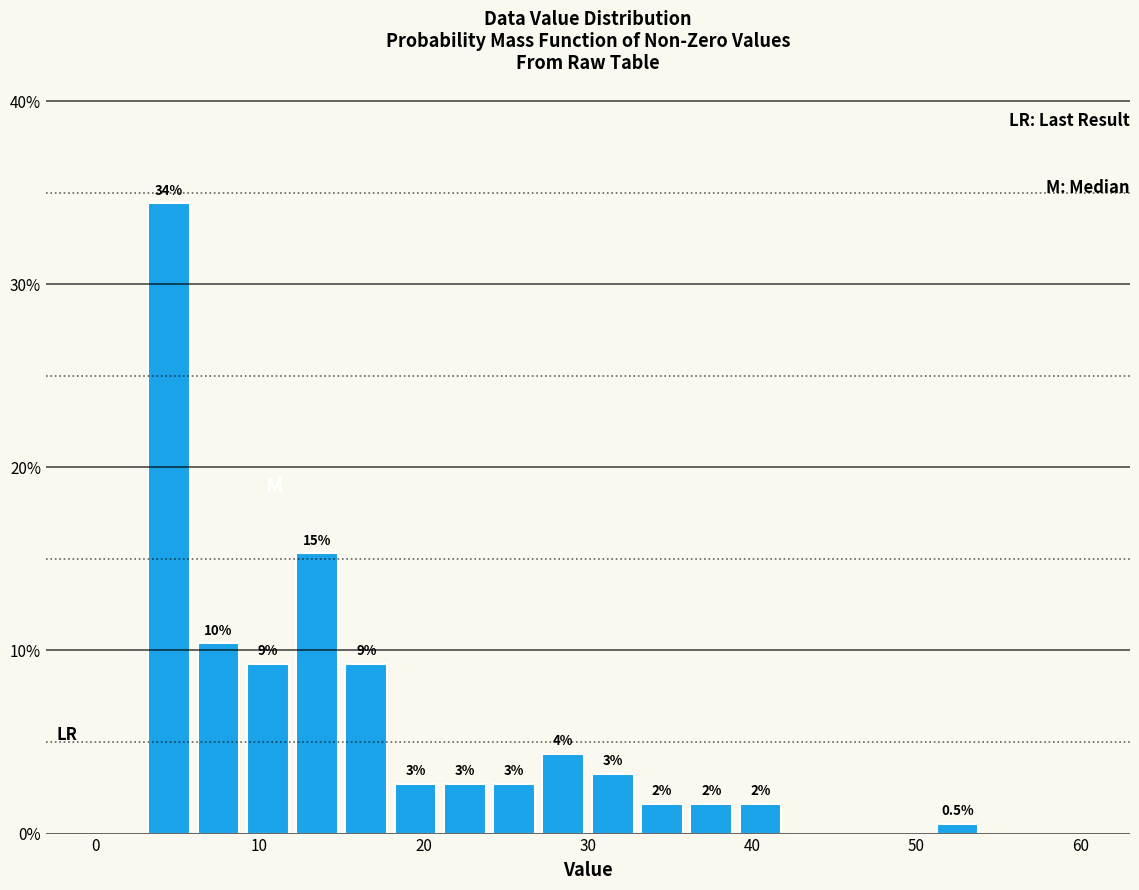

Read against the x-axis, roughly where is the centre of the tallest bar?

5